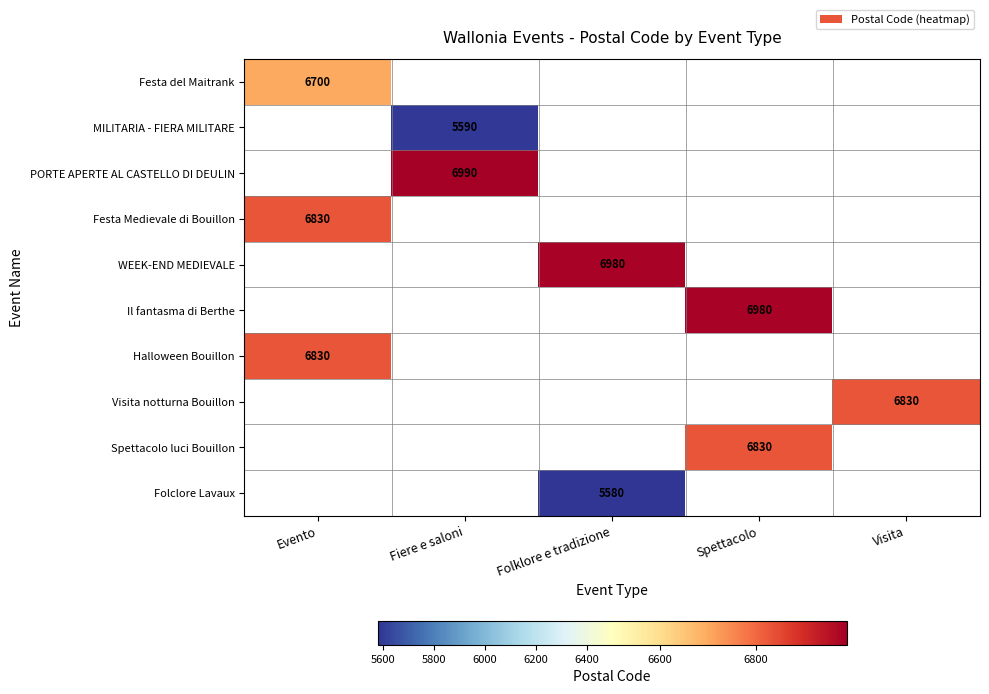

Is it true that Folclore Lavaux equals 2845 at Folklore e tradizione?

False